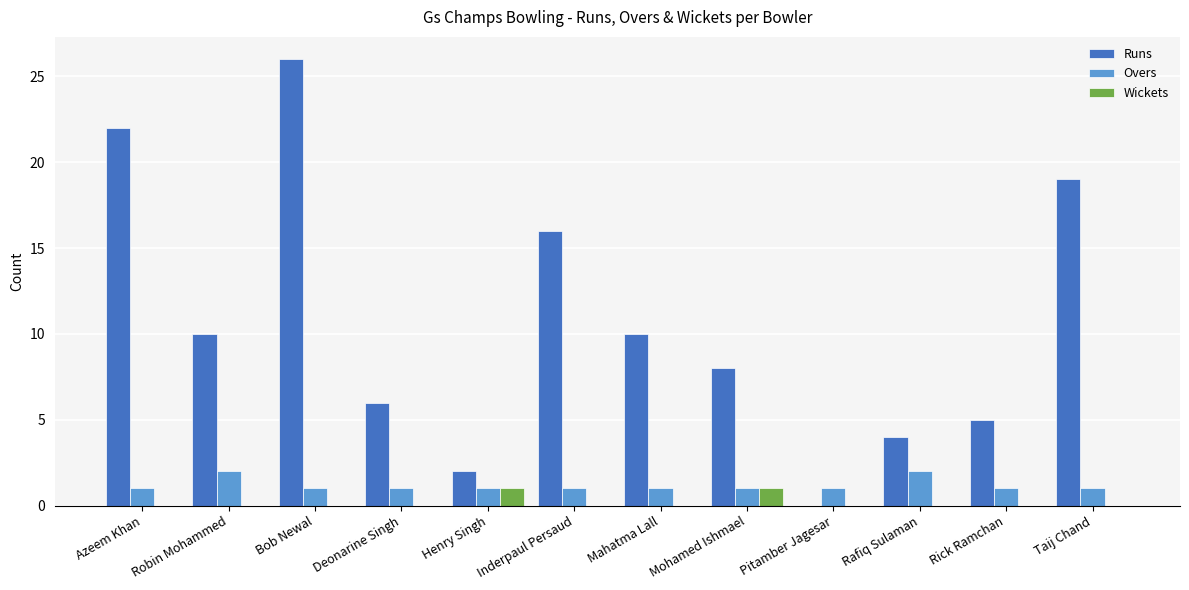

Which series changed the most between Inderpaul Persaud and Mohamed Ishmael?

Runs